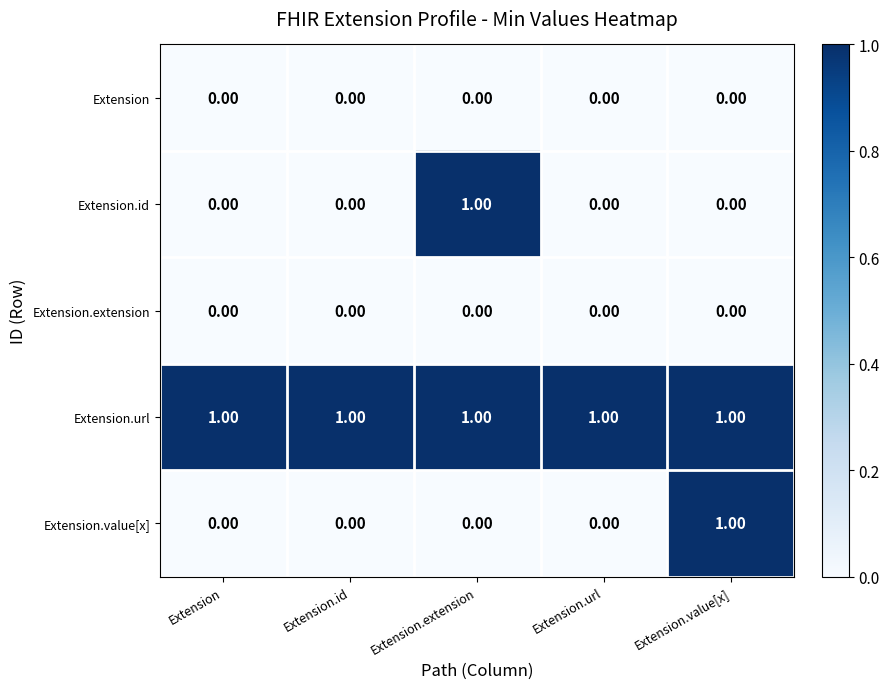

At which label does Extension.value[x] reach its peak?

Extension.value[x]